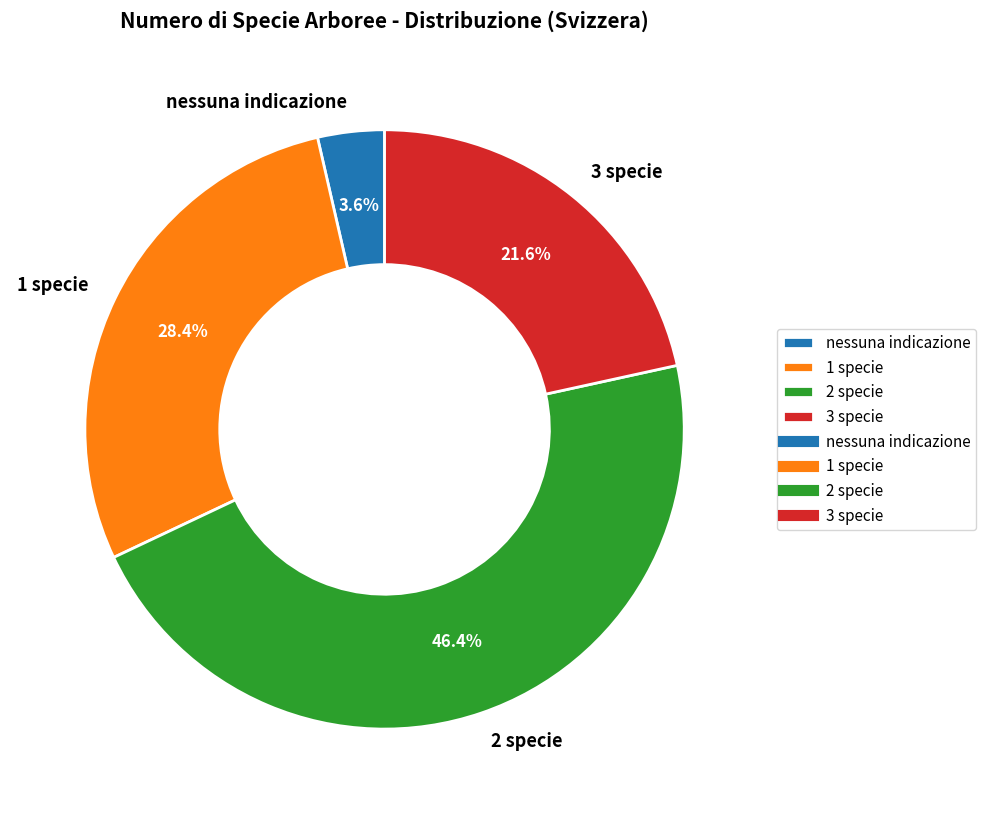

Combined, what portion of the pie is 3 specie and nessuna indicazione?

25.2%